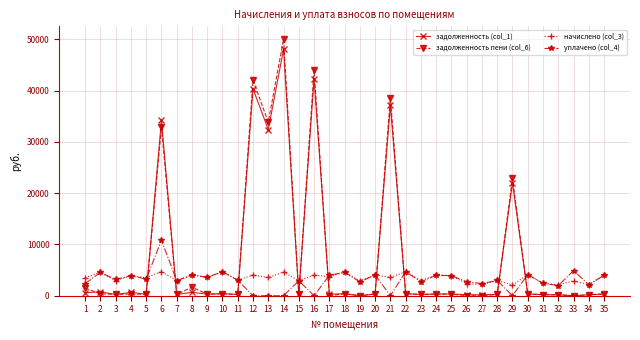

Rank the series by their maximum value, from highest to lowest.

задолженность пени (col_6), задолженность (col_1), уплачено (col_4), начислено (col_3)